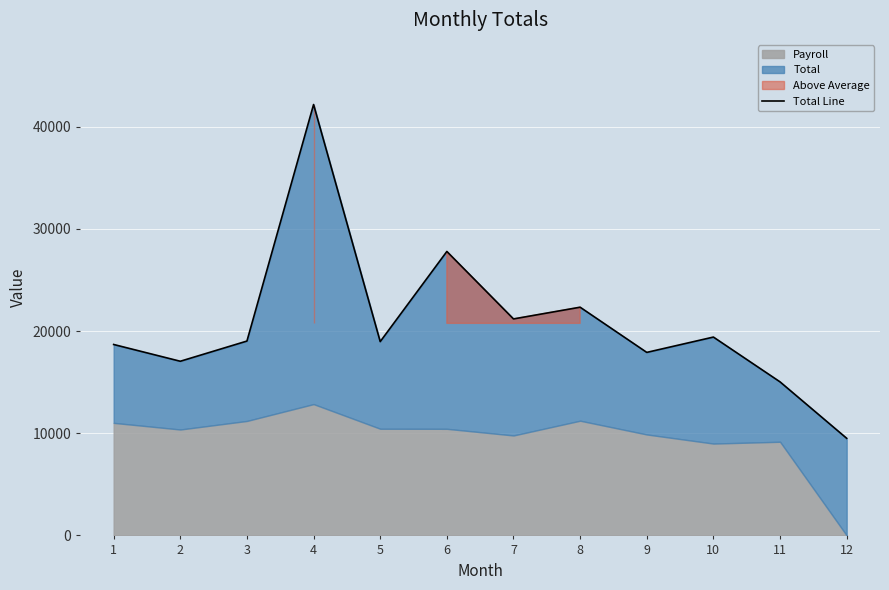

Approximately how many times larger is the value at 11 compared to 9?

0.8